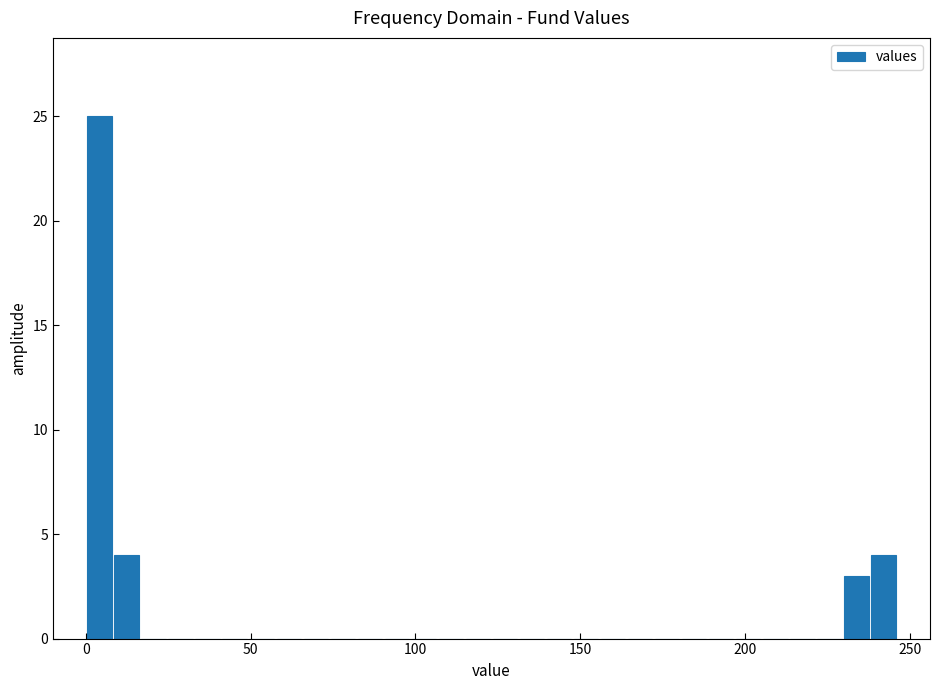

Read against the x-axis, roughly where is the centre of the tallest bar?

5